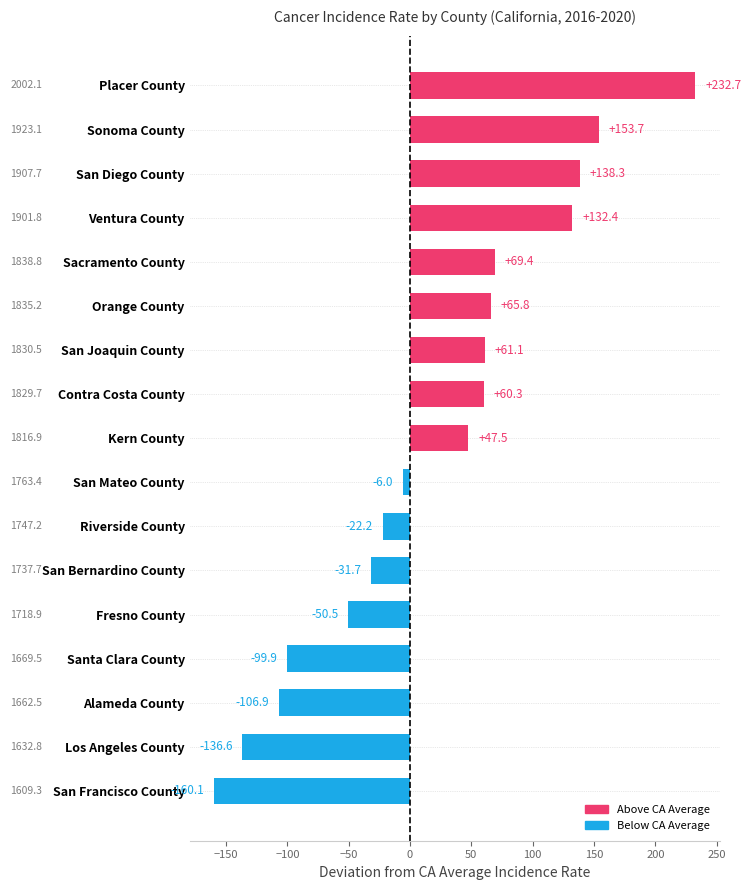

Between Contra Costa County and Alameda County, which is larger?

Contra Costa County